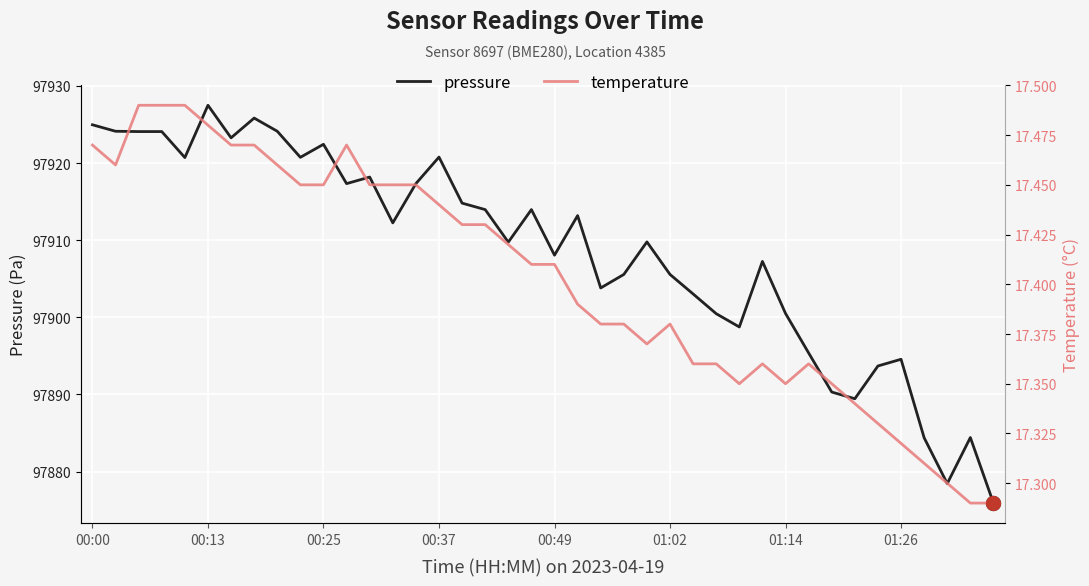

What are all the series names shown in the legend?

pressure, temperature